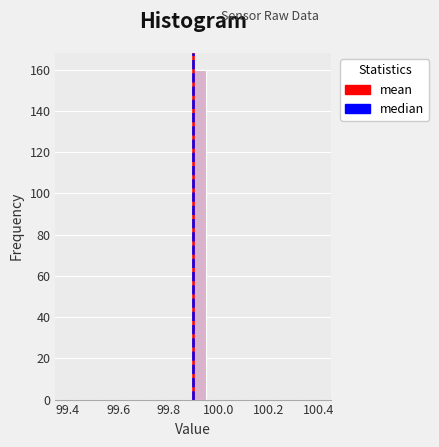

Read against the x-axis, roughly where is the centre of the tallest bar?

99.92